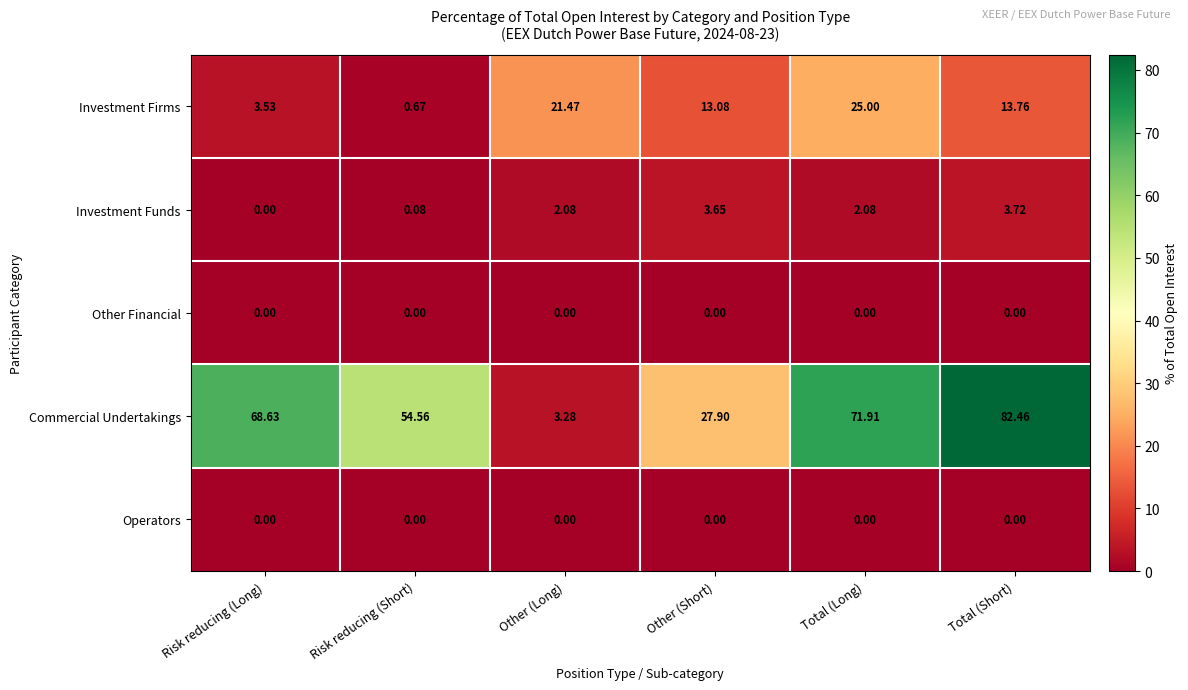

What is the spread (max minus min) of values at Risk reducing (Long)?

68.6